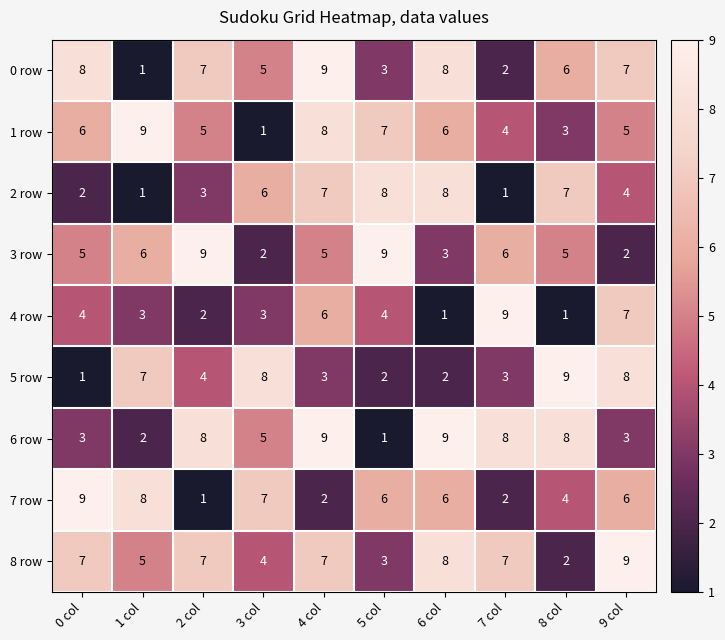

The value of 7 row at 0 col is 9. True or false?

True